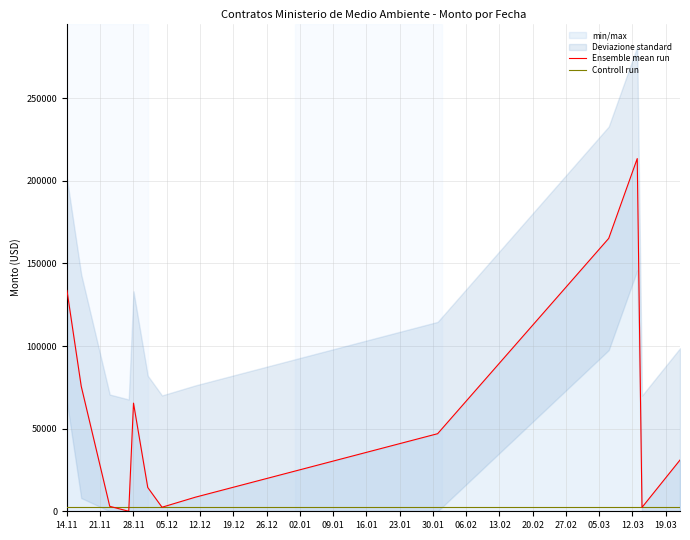

Is it true that Controll run equals 2362.0 at 16.01?

True